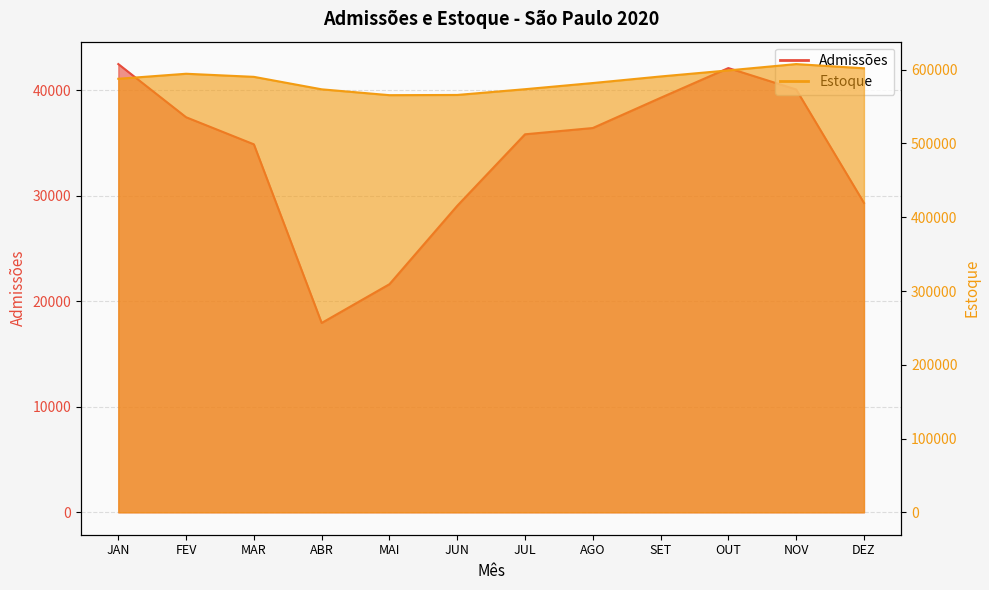

At which label is Estoque closest to 586591?

JAN